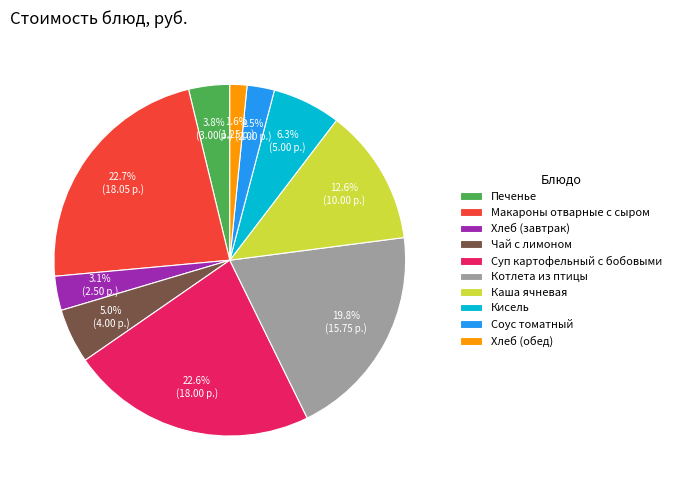

Does Печенье account for over 50% of the chart?

No